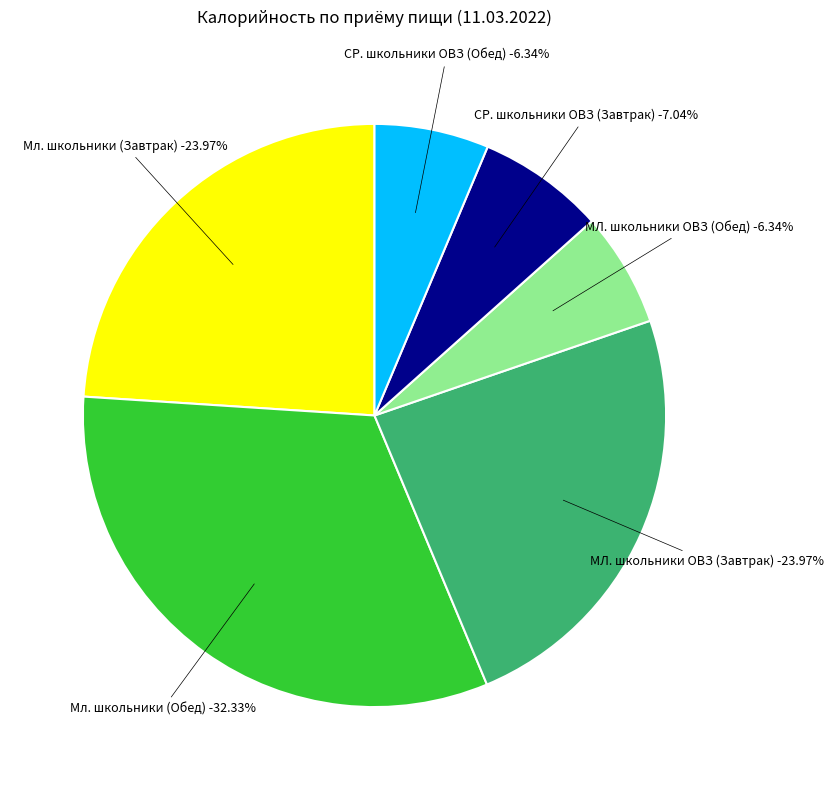

How many segments does this pie chart have?

6